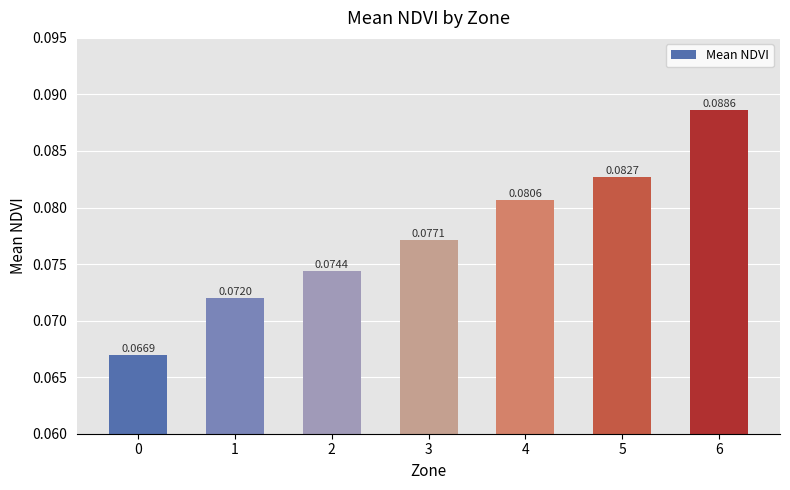

List the labels in order of value, smallest first.

0, 1, 2, 3, 4, 5, 6